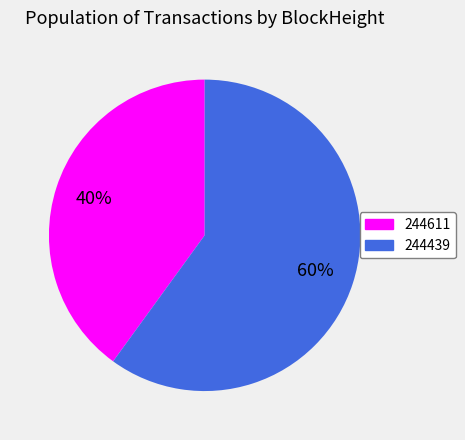

Which category has the biggest portion of the pie?

244439